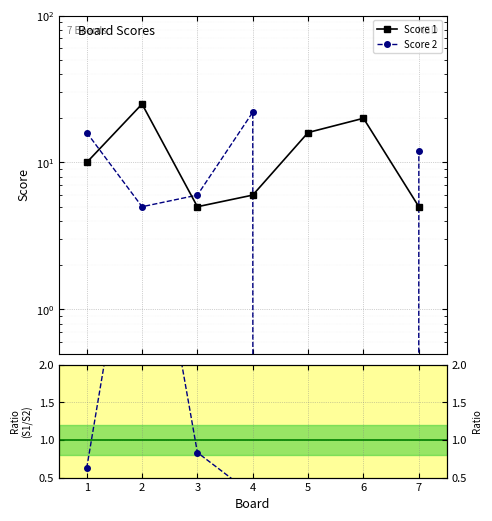

What is the difference between the second highest and minimum values in the Score 1 series?

15.0